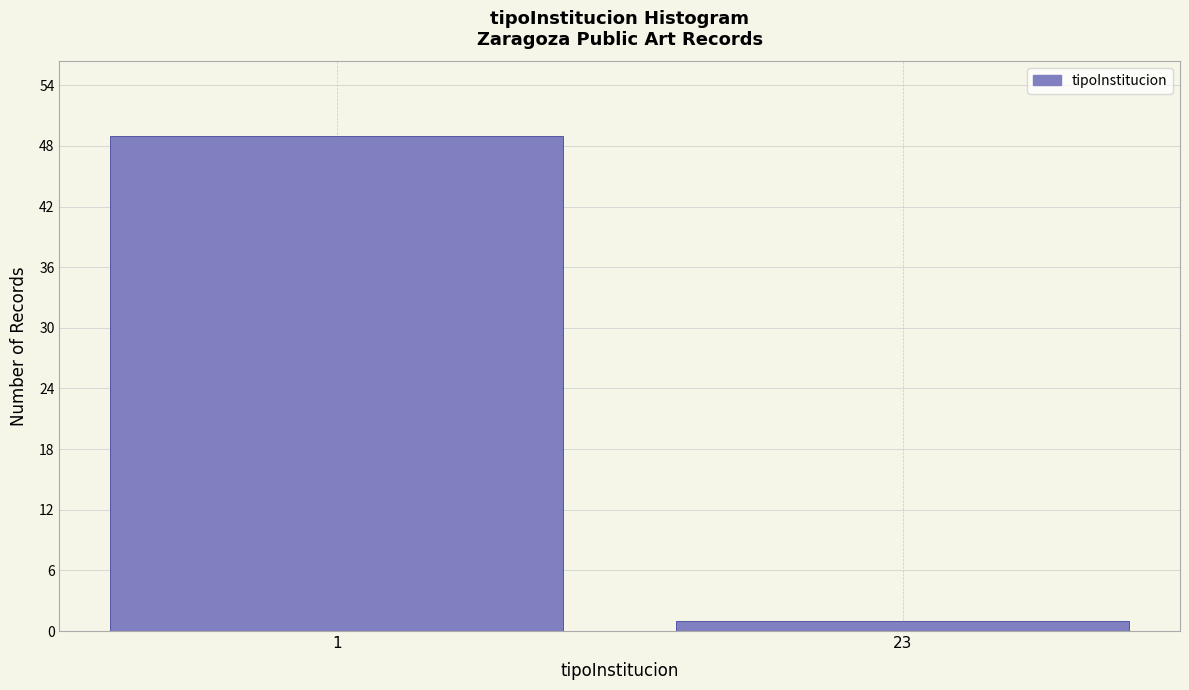

Reading left to right, extract all data points from this chart.

1=49	23=1